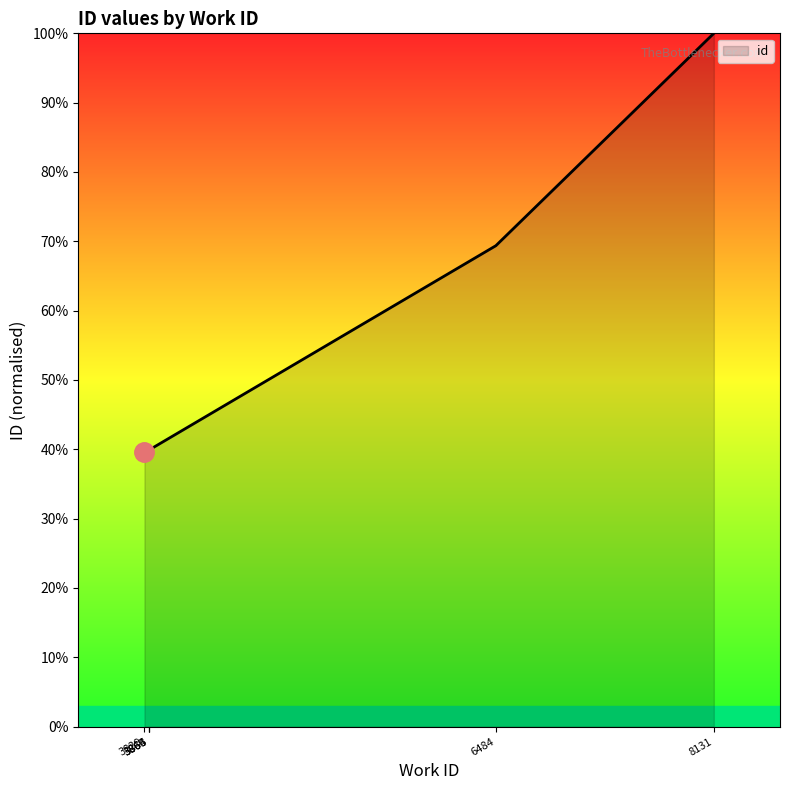

Count the number of categories in the chart.

10